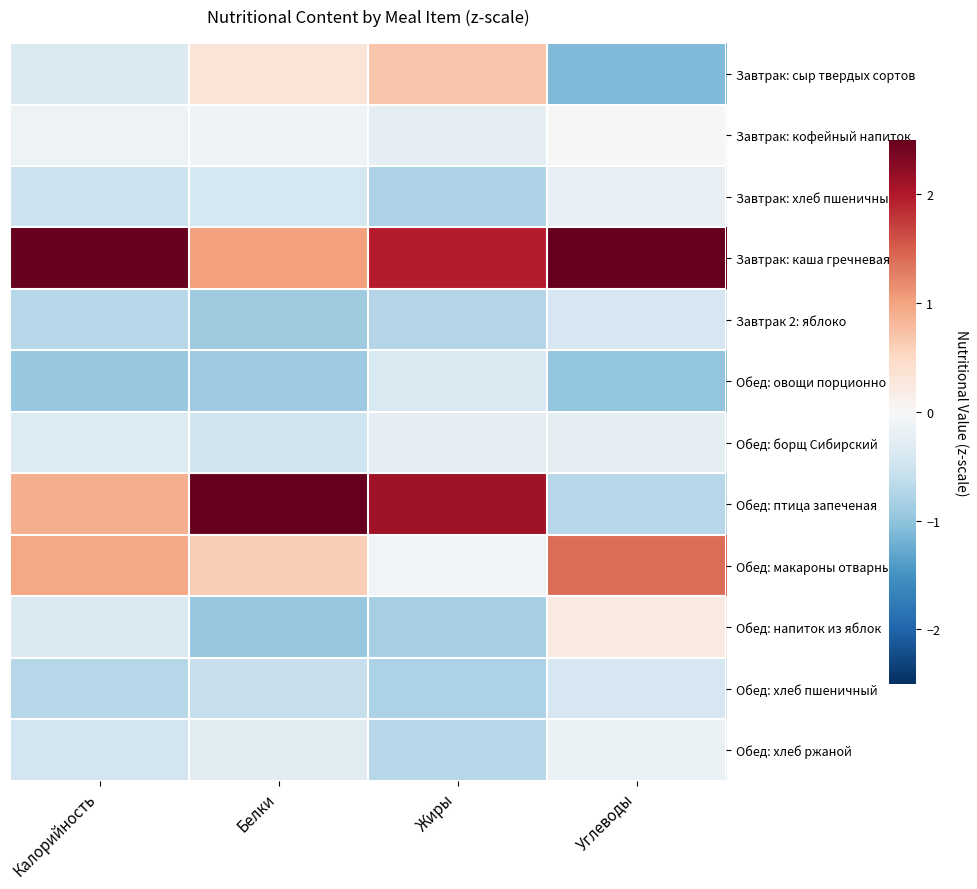

Between Белки and Калорийность, which is larger?

Белки